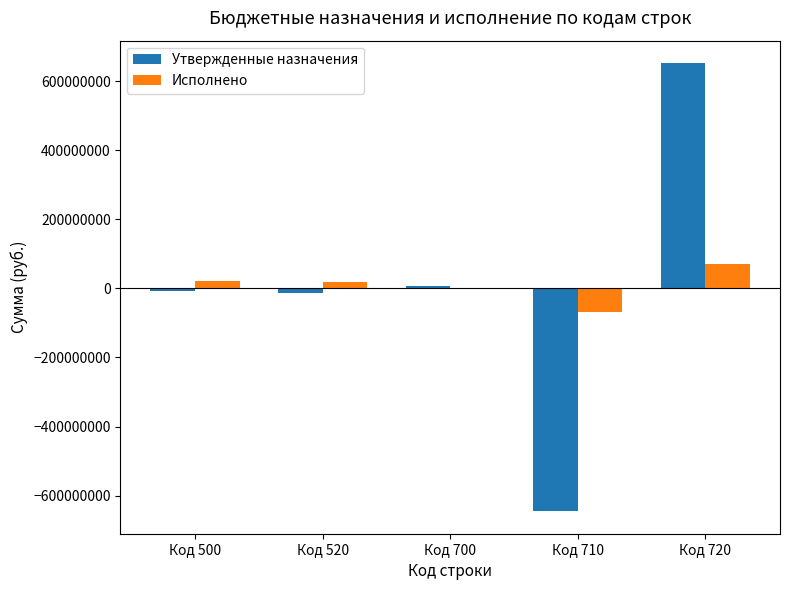

At which label does Утвержденные назначения first exceed -6956245?

Код 700